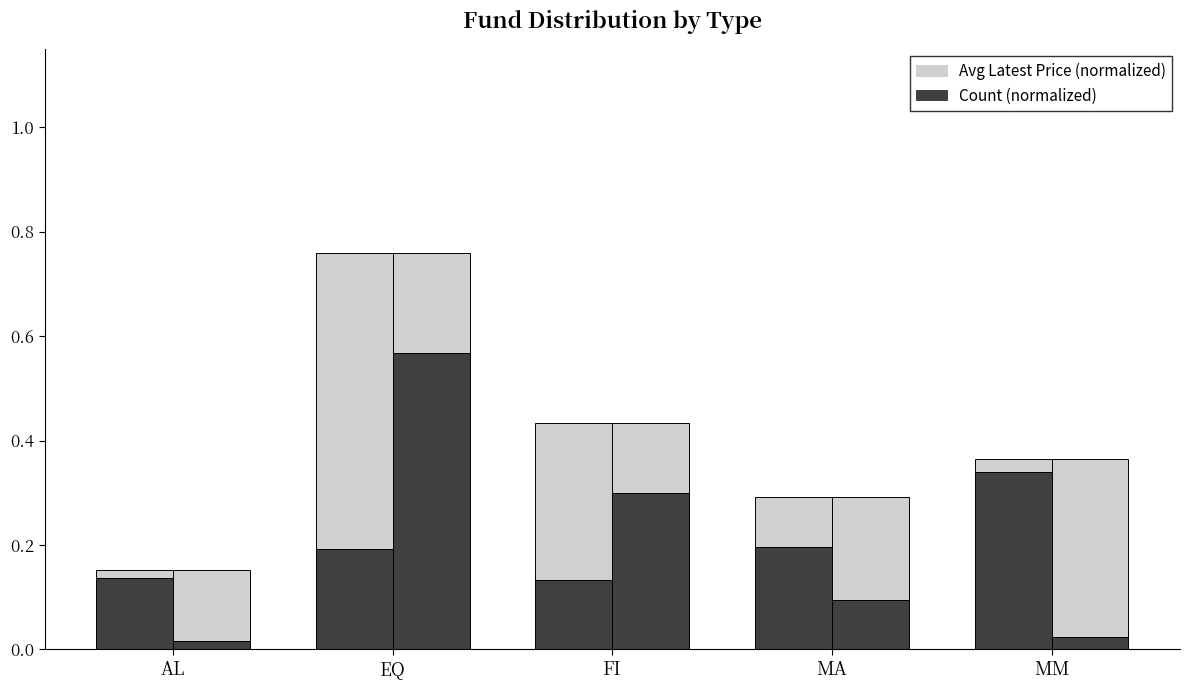

The Count (normalized) series shows 0.8 at EQ. True or false?

False